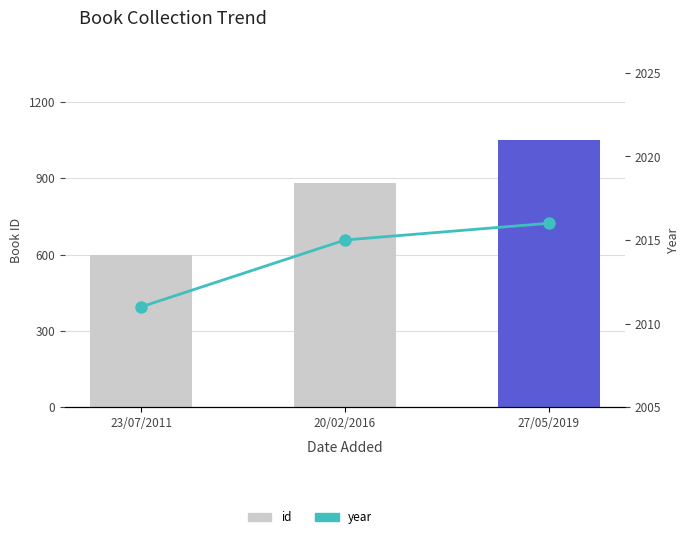

At which label does year first exceed 2015?

27/05/2019